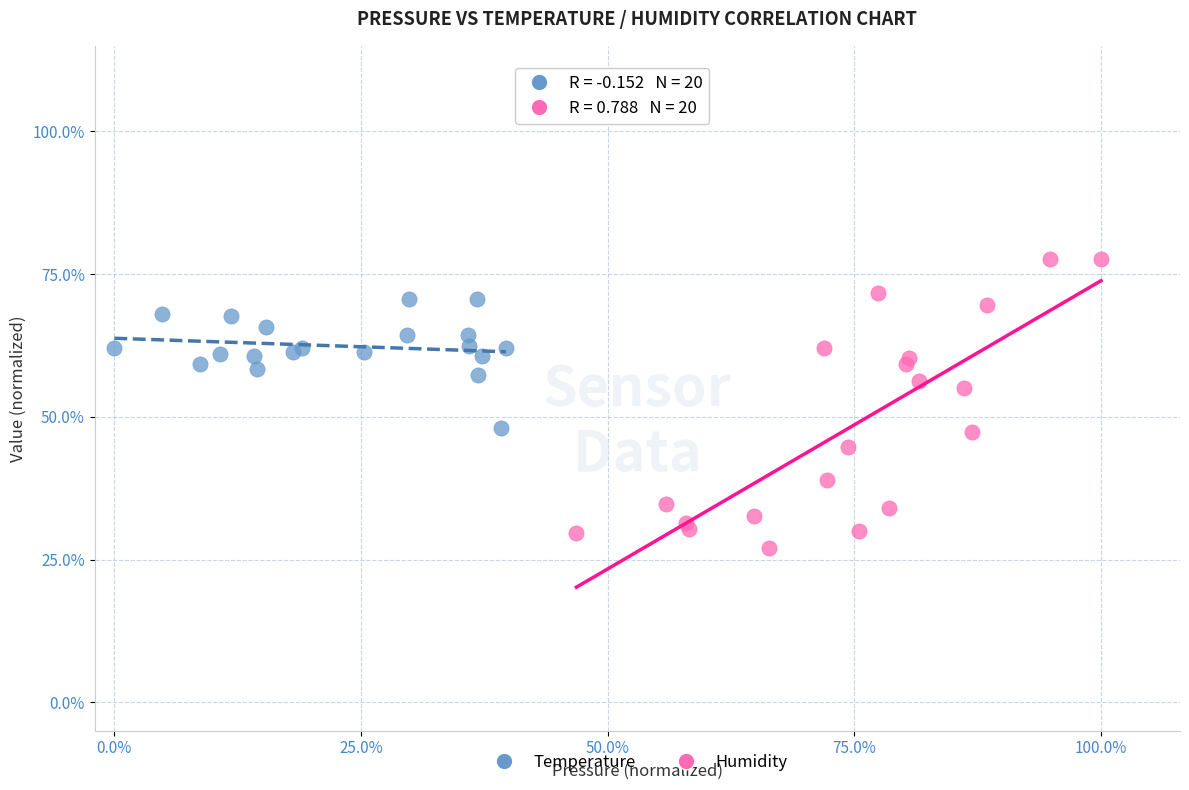

Which series has the widest spread of Y values?

Humidity